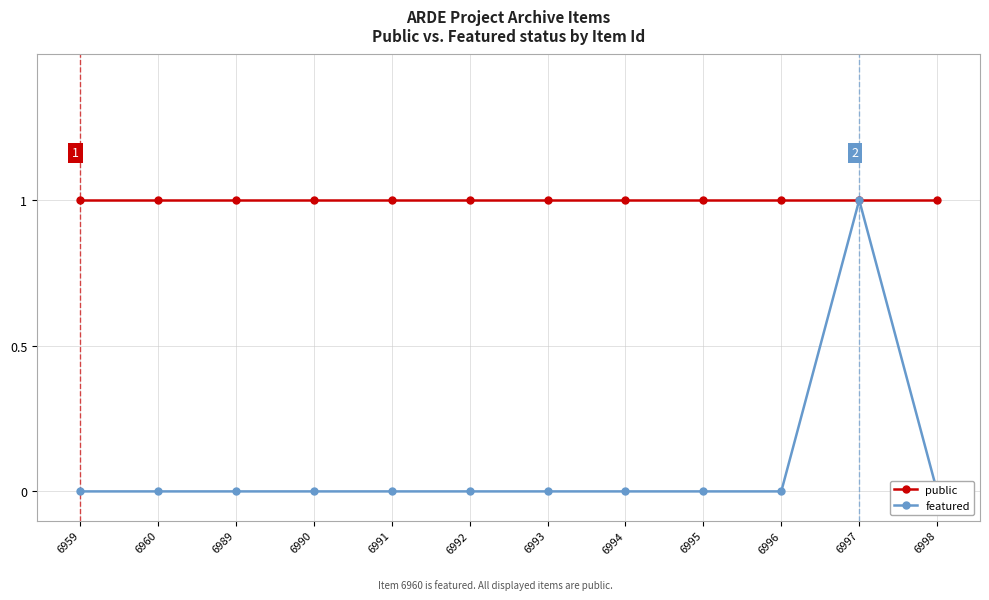

Does the chart display data point markers on the line(s)?

Yes